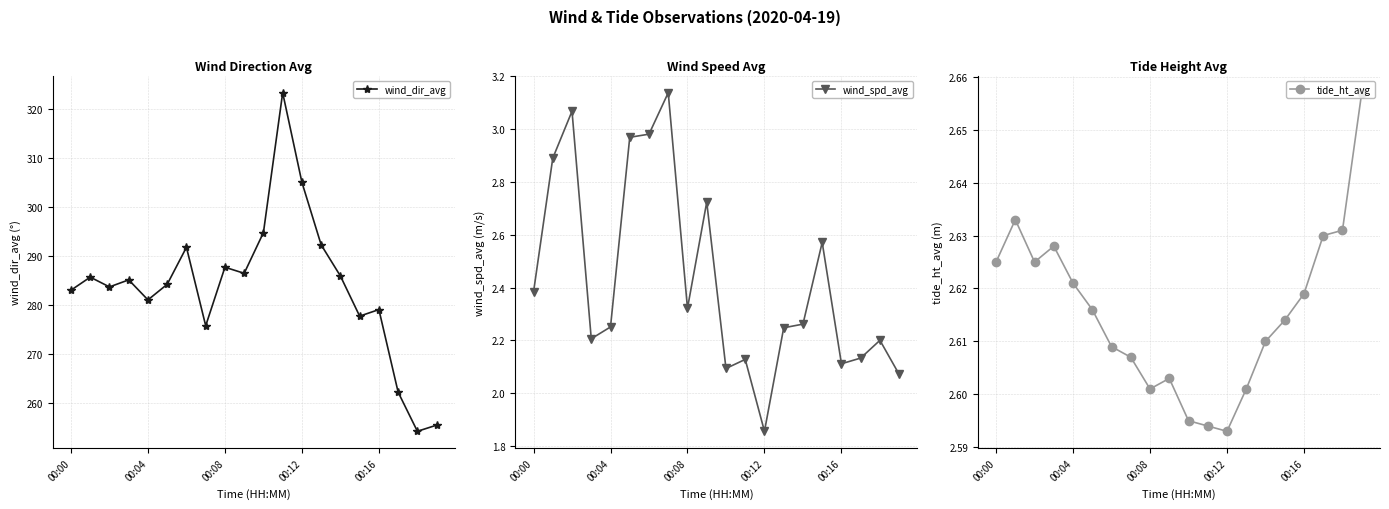

Read the wind_dir_avg value at 7.

275.7